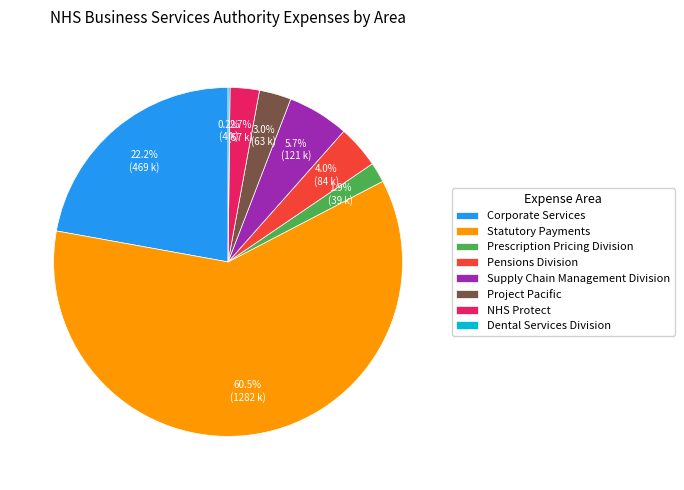

Which slice represents more than half of the pie?

Statutory Payments